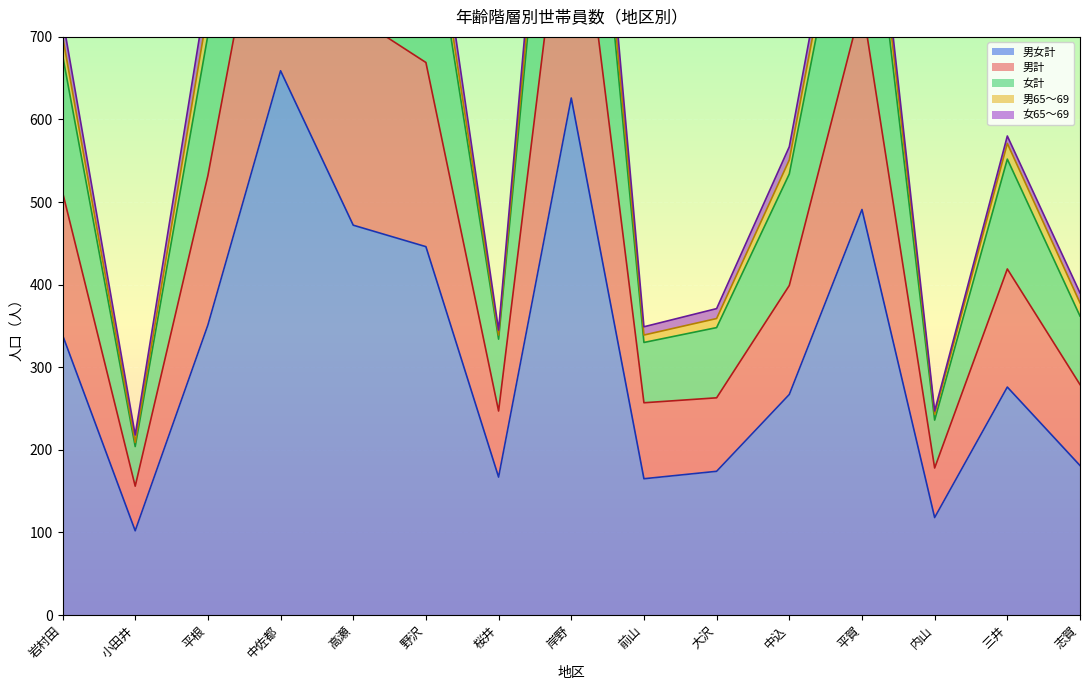

Read the 男計 value at 前山, to the nearest 100.

300